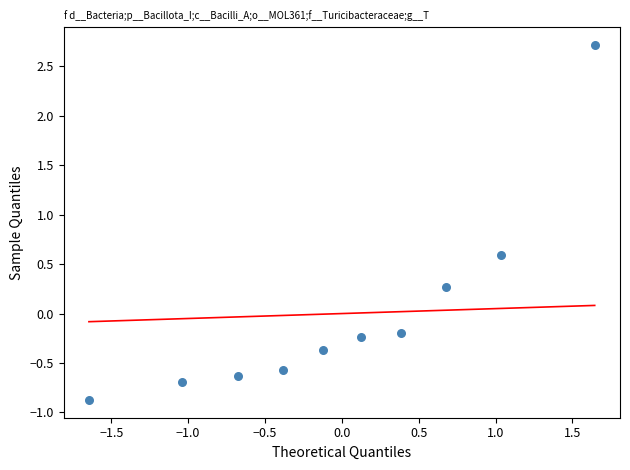

What is the range of X values (max minus min)?

3.3